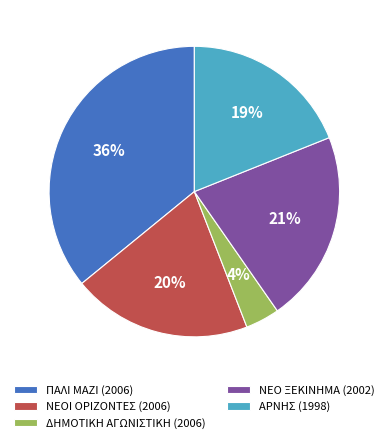

Which has a higher value, ΝΕΟ ΞΕΚΙΝΗΜΑ (2002) or ΠΑΛΙ ΜΑΖΙ (2006)?

ΠΑΛΙ ΜΑΖΙ (2006)